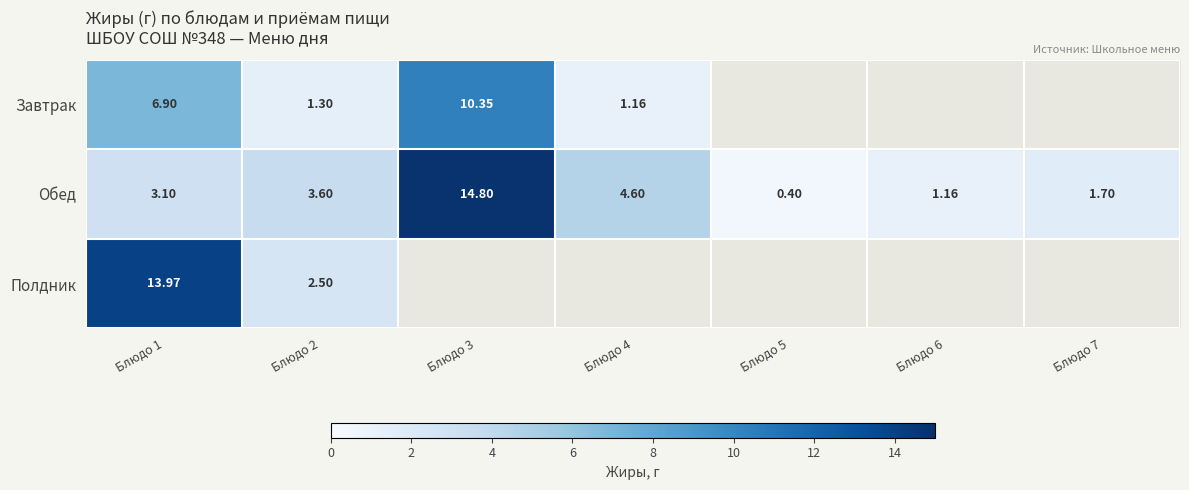

How many values in Завтрак are above zero?

4